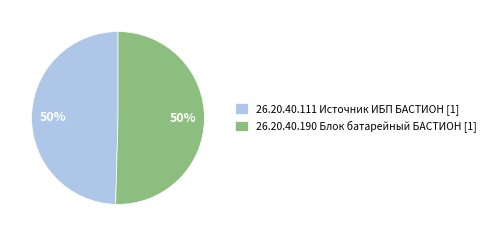

The 26.20.40.111 Источник ИБП БАСТИОН [1] slice represents 50% of the pie. True or false?

True